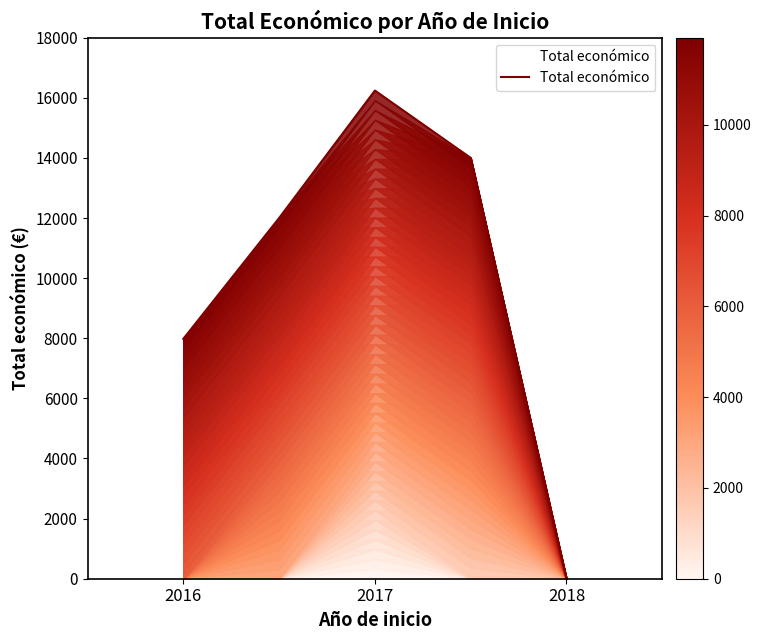

What is the difference between the maximum and minimum values?

16240